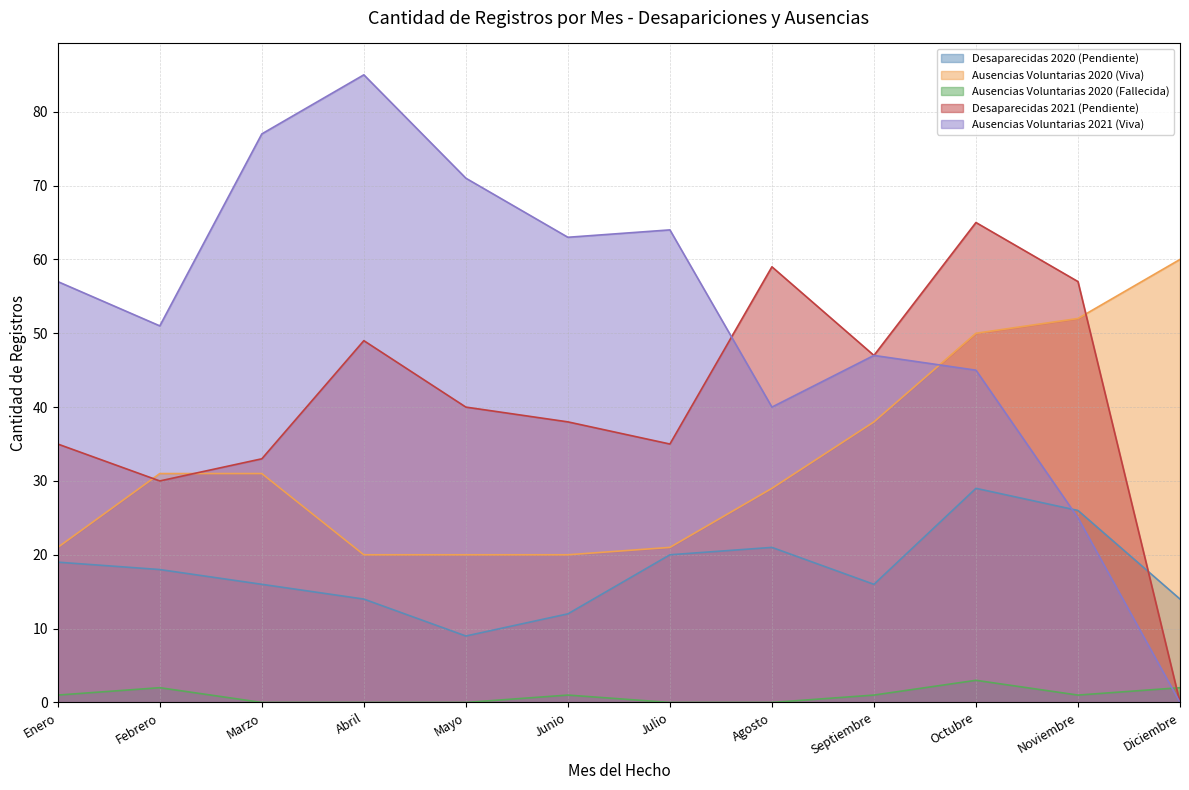

What is the difference between the second highest and minimum values in the Ausencias Voluntarias 2021 (Viva) series?

77